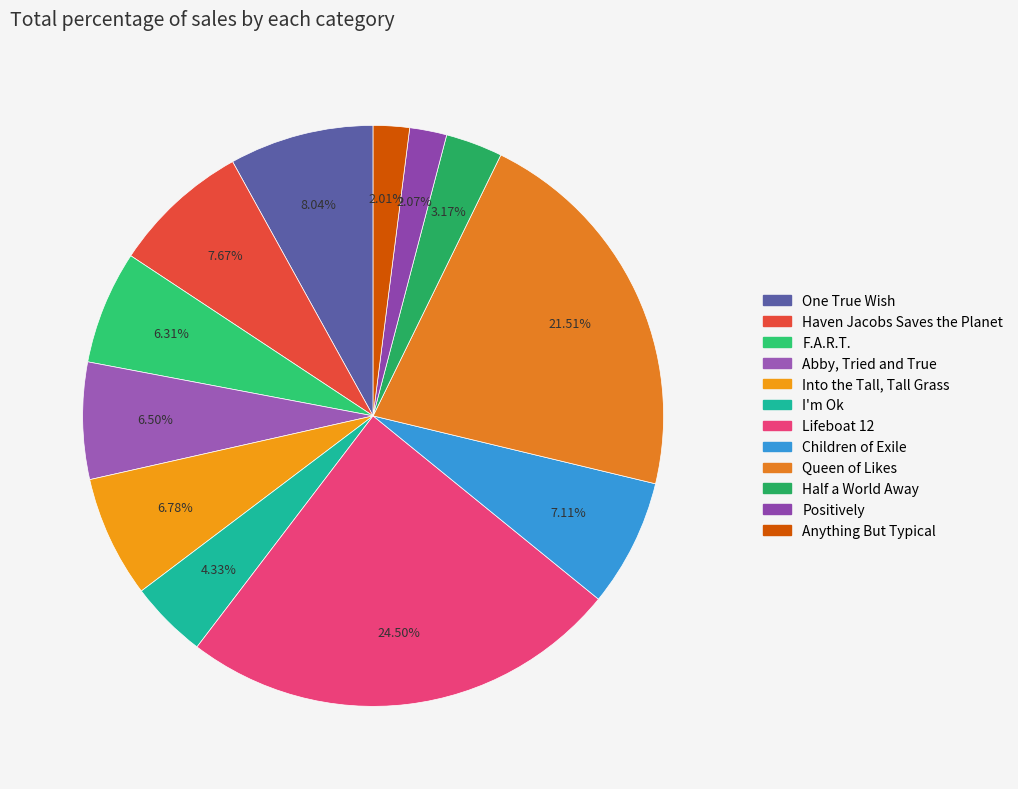

True or false: Abby, Tried and True accounts for 7% of the total.

True